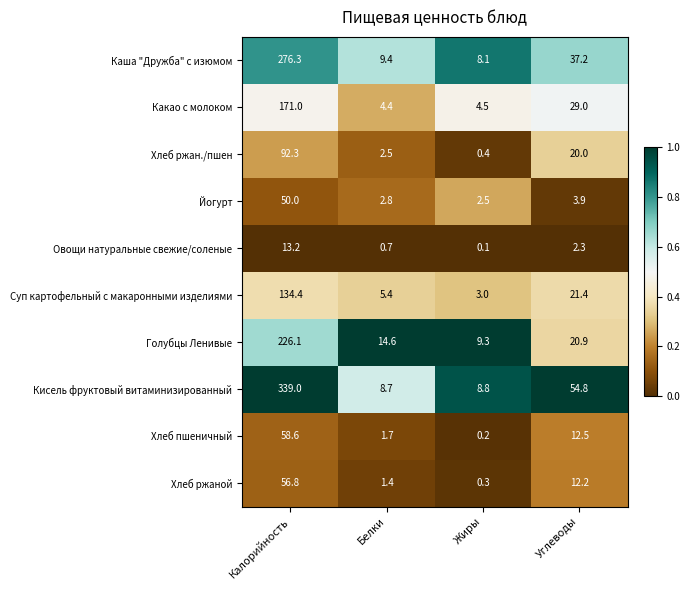

Which series changed the most between Белки and Жиры?

Голубцы Ленивые